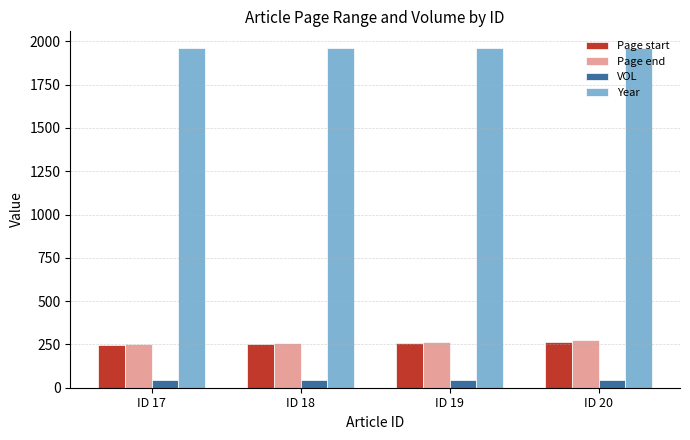

The value of VOL at ID 19 is 47. True or false?

True